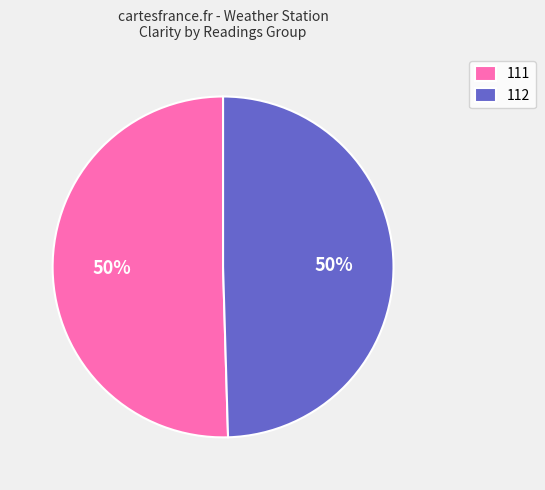

How many segments does this pie chart have?

2